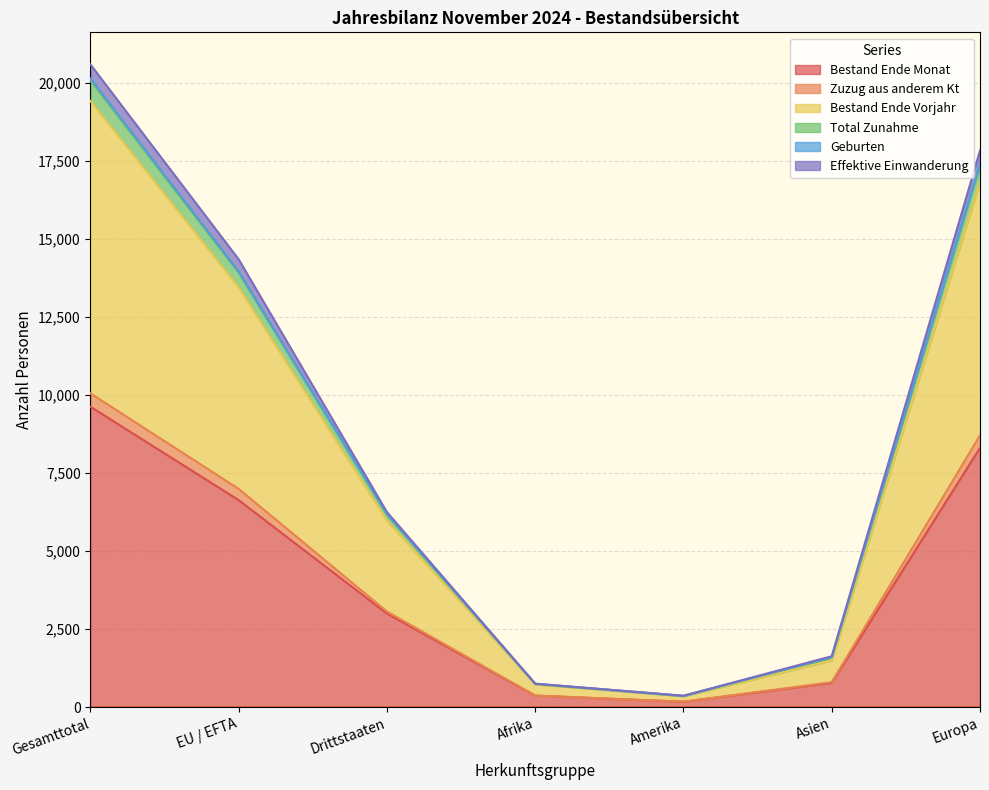

At which label does Bestand Ende Monat reach its peak?

Gesamttotal